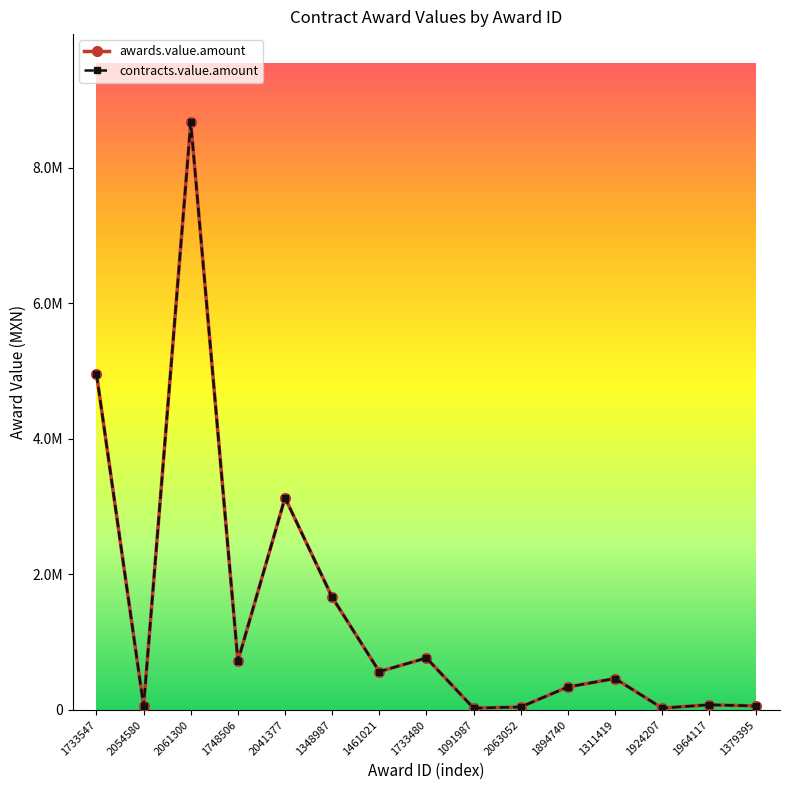

Does the chart have visible grid lines?

No